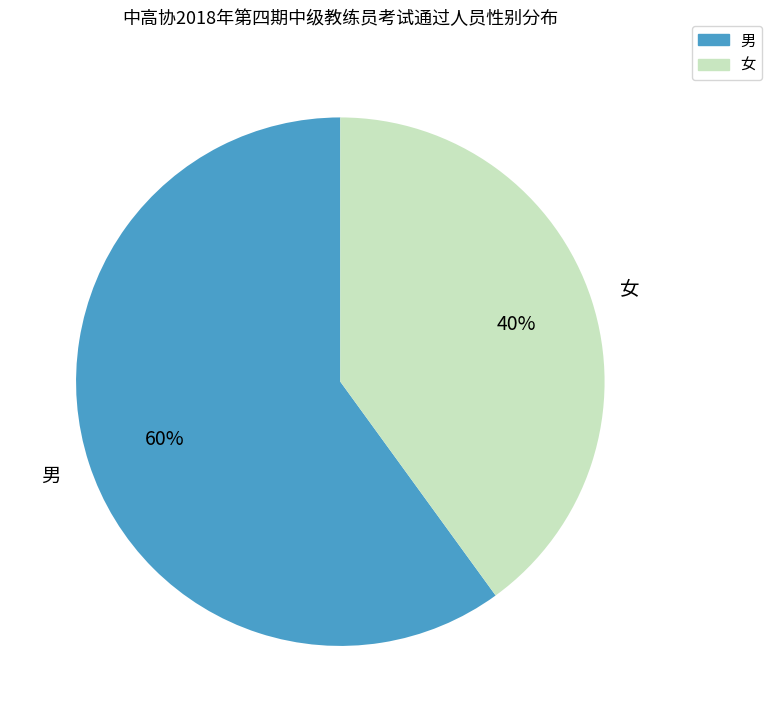

The 女 slice represents 47% of the pie. True or false?

False